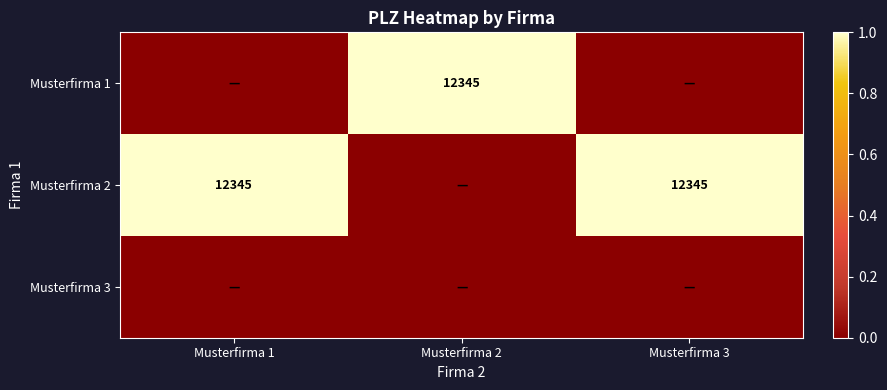

What is the total value across all series at Musterfirma 3?

1